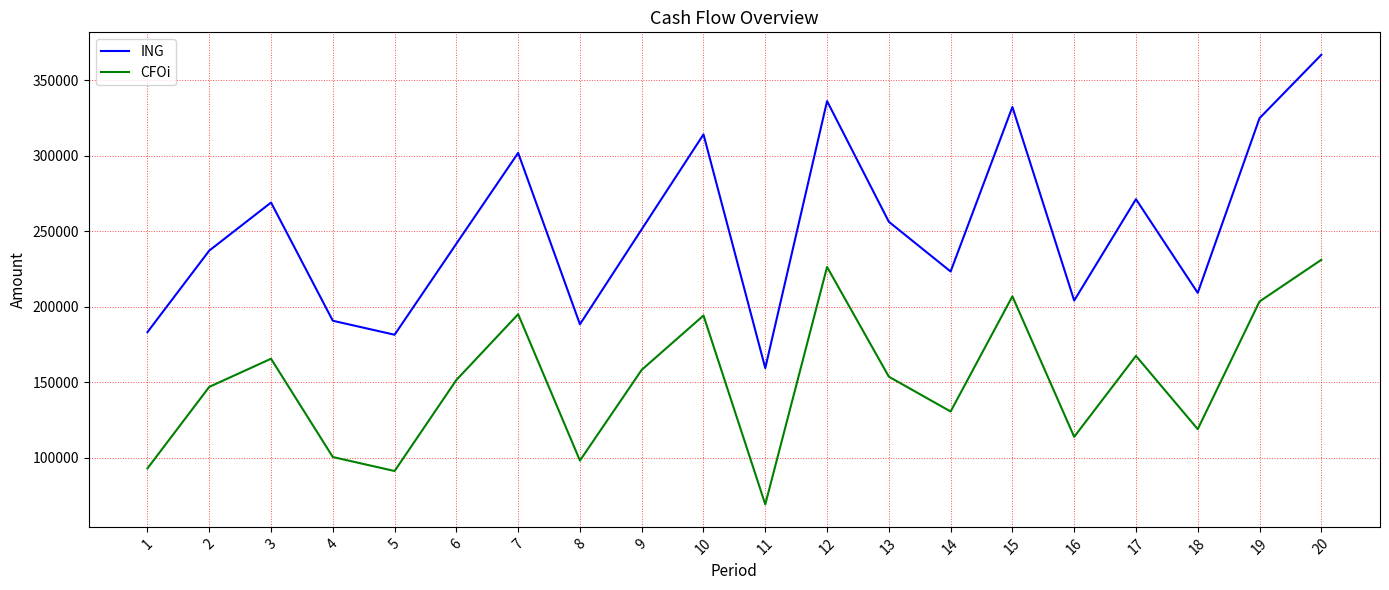

What is the total value across all series at 1?

276358.1